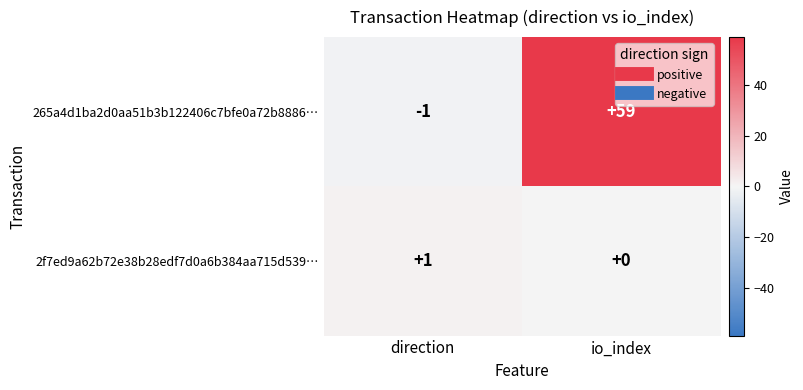

Which category has the highest value across all series?

io_index